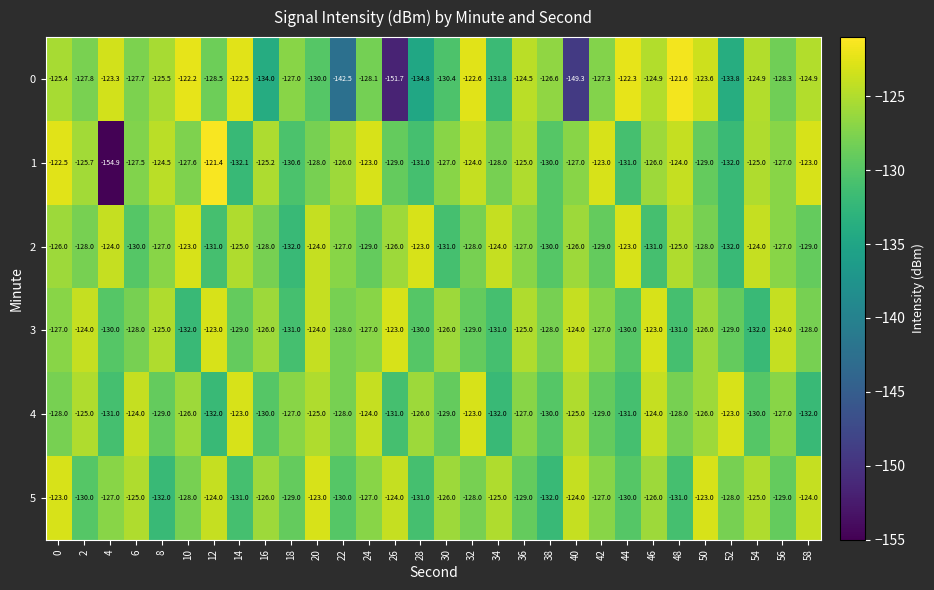

How many 4 values are between -130 and -125?

18